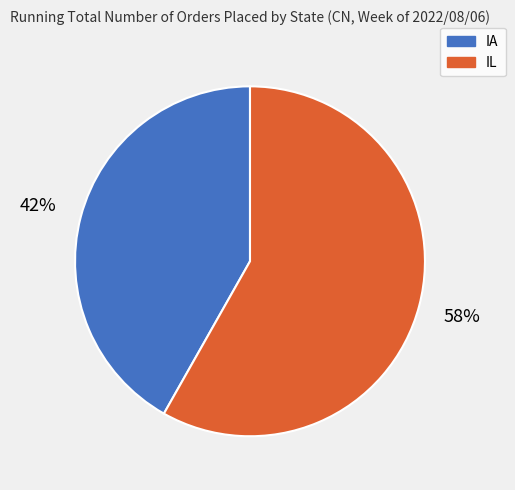

To the nearest percent, what is the difference between the IA and IL slice percentages?

16%